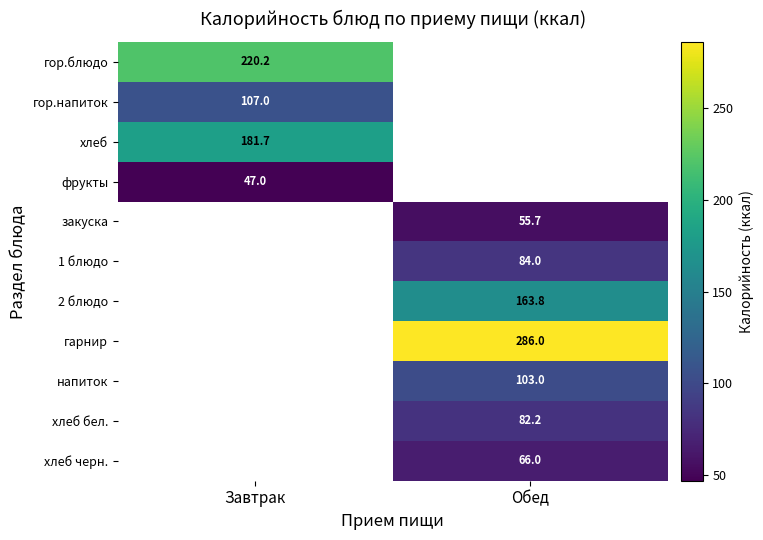

True or false: гор.блюдо has a value of 220.2 at Завтрак.

True